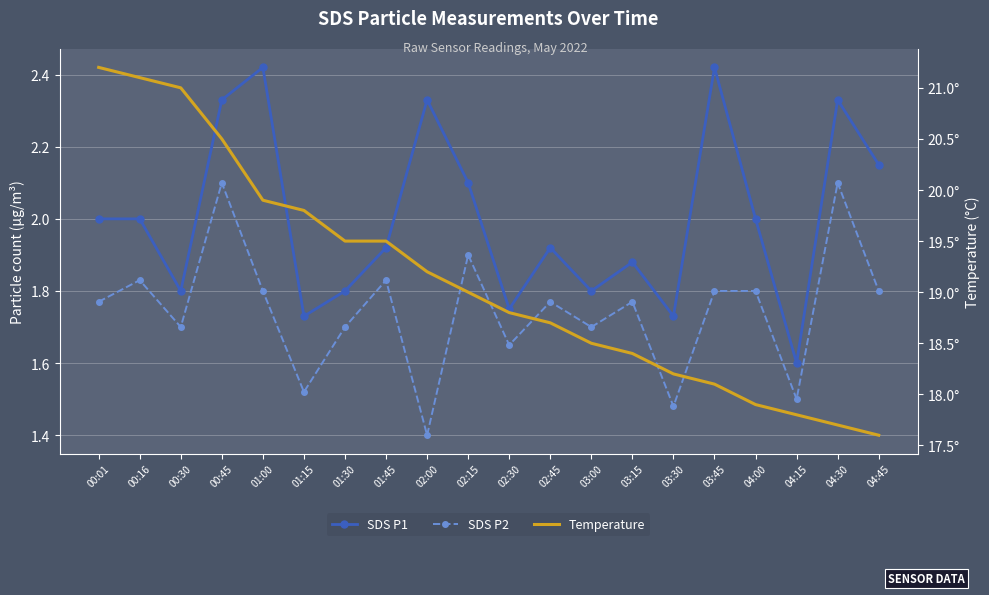

Between 02:15 and 00:16, which is larger?

02:15